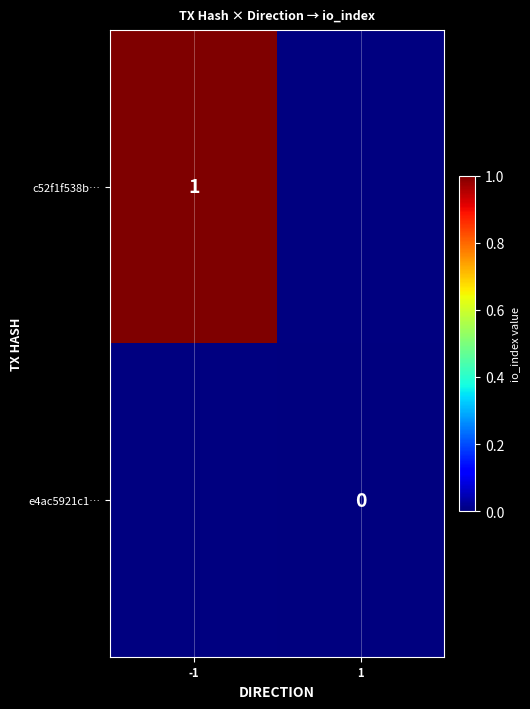

List the labels in order of e4ac5921c1… value, largest first.

-1, 1